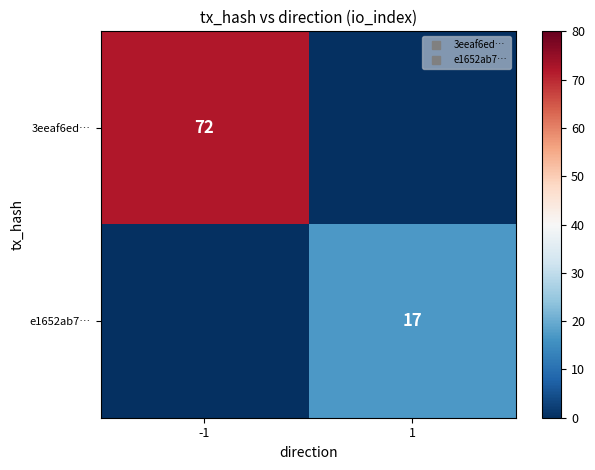

Between -1 and 1, which is larger?

-1